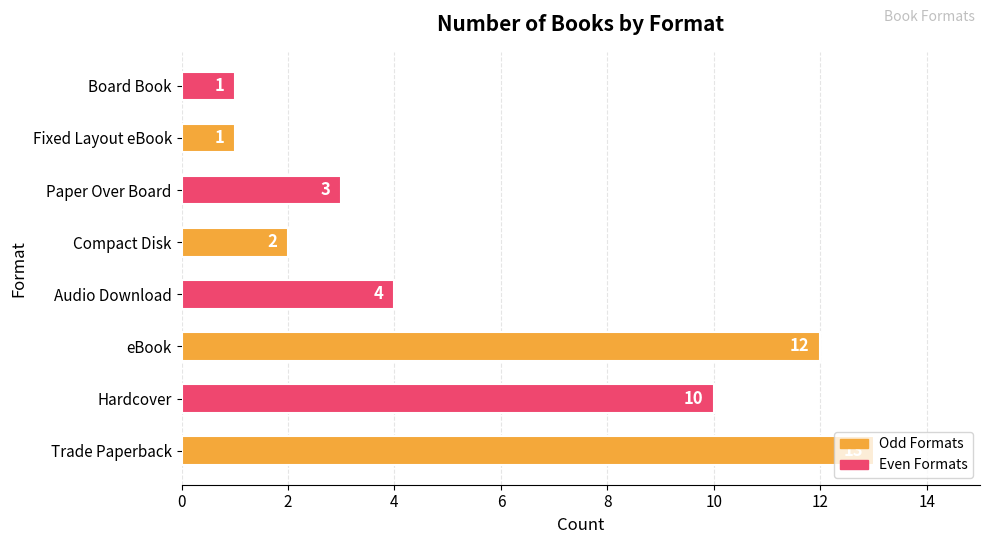

What is the difference between the maximum and second lowest values?

12